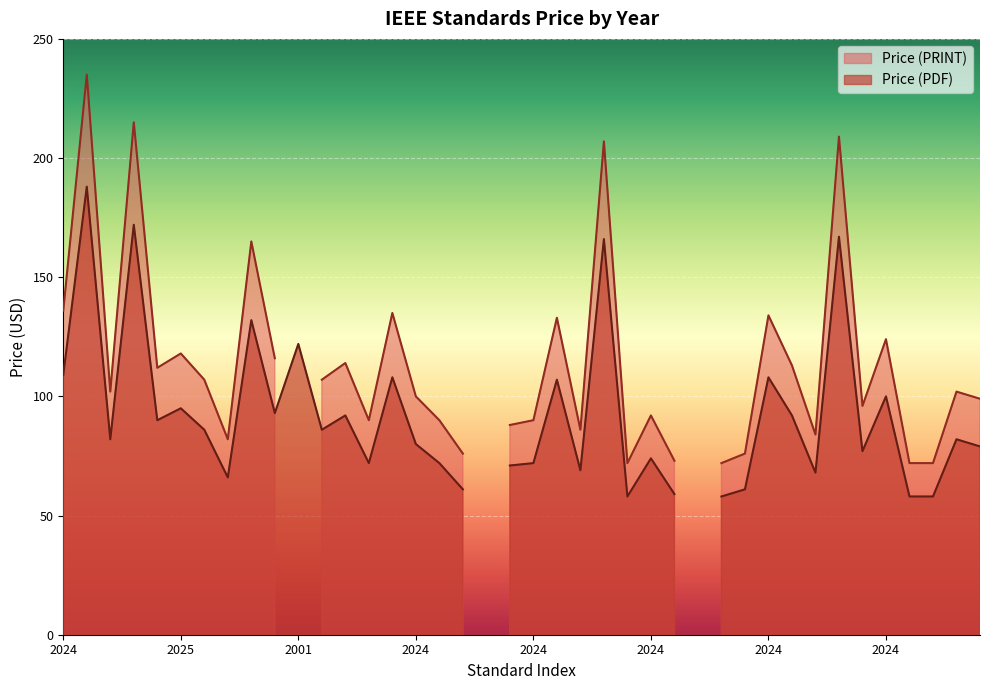

What is the average value of the Price (PRINT) series?

105